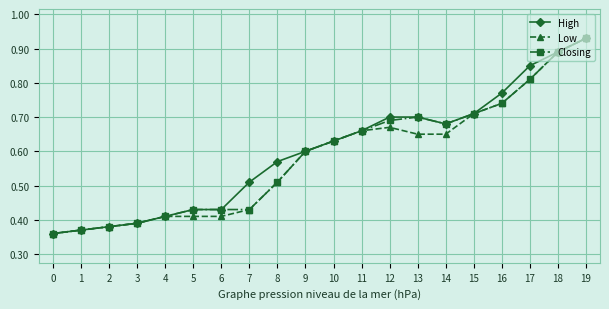

True or false: Closing has a value of 0.7 at 7.

False